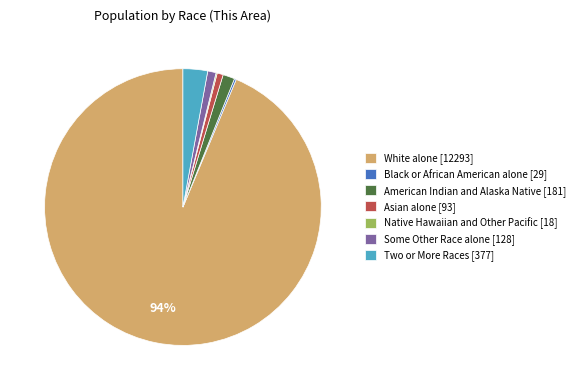

Which slice is the largest?

White alone